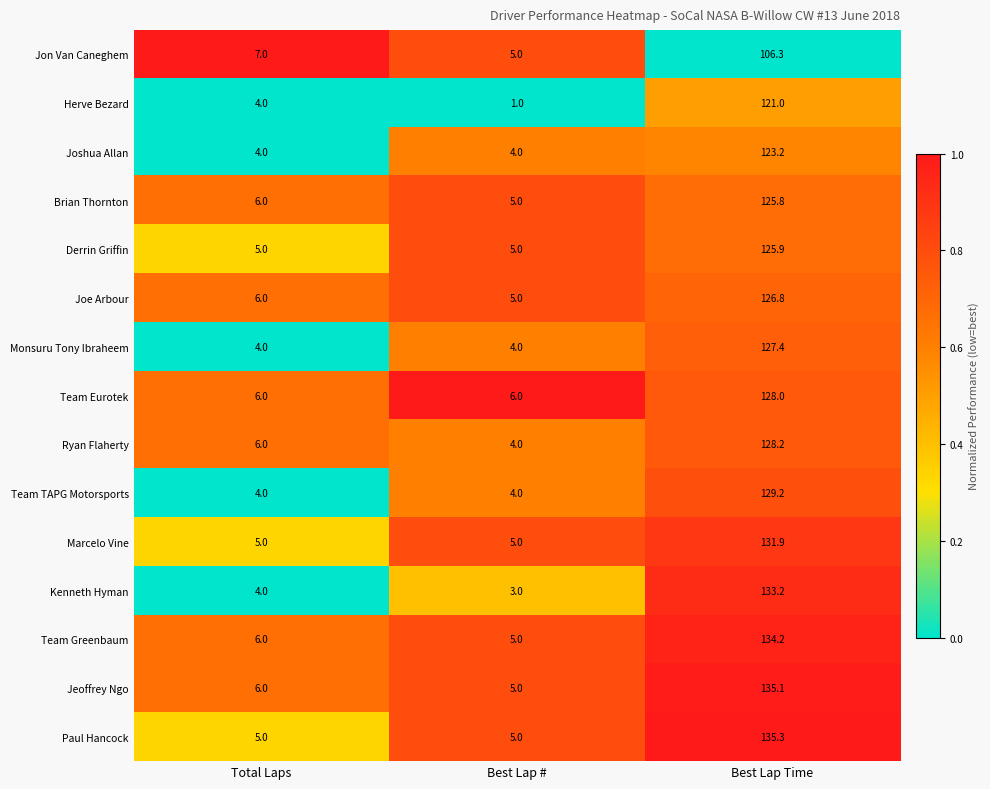

What is the sum of the Team Eurotek values at Total Laps and Best Lap #?

12.0